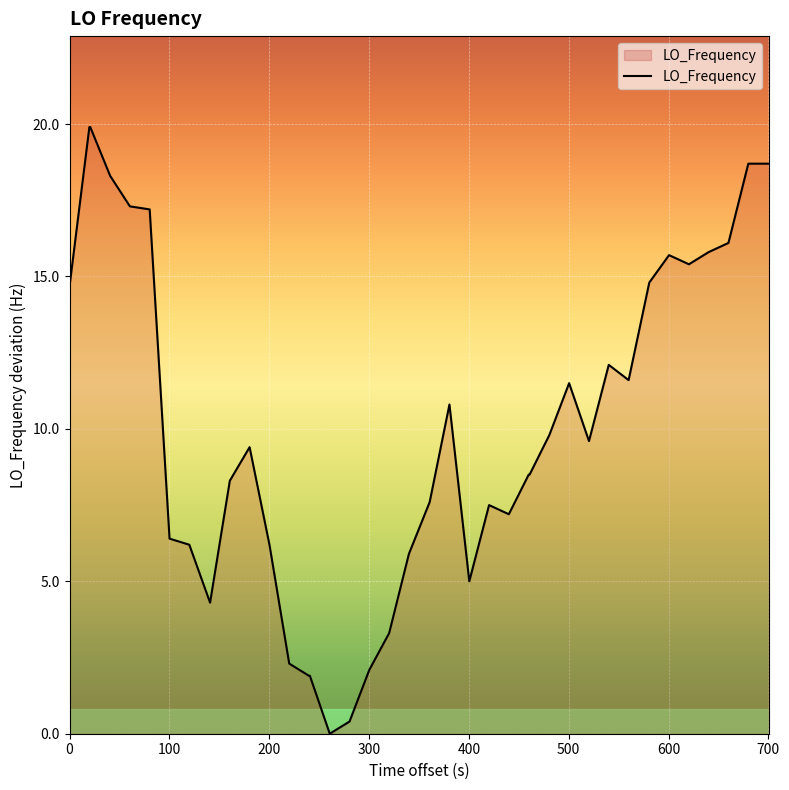

What is the difference between the maximum and minimum values?

19.9